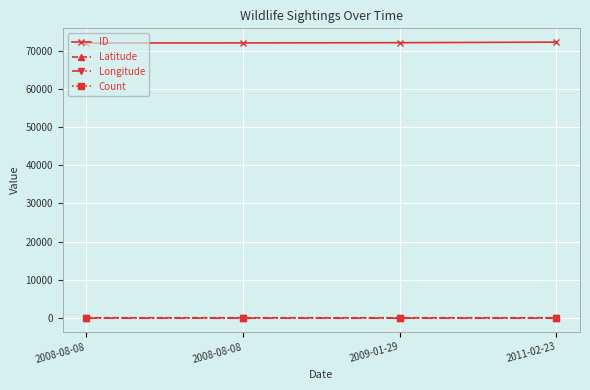

What are all the series names shown in the legend?

ID, Latitude, Longitude, Count